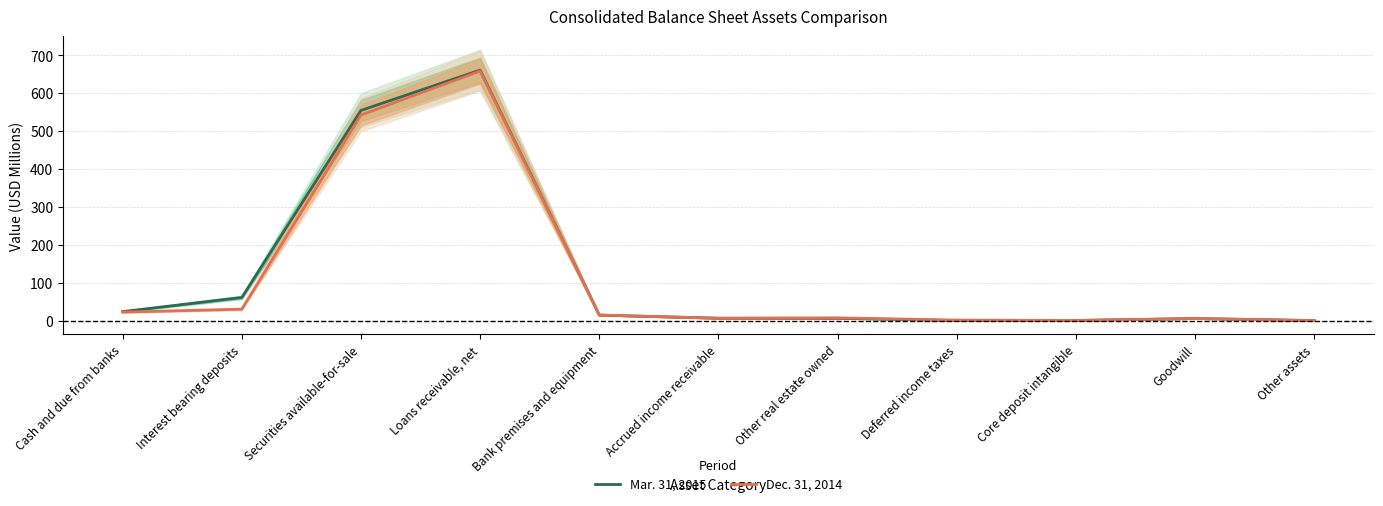

Where is the first local maximum for Mar. 31, 2015?

Loans receivable, net